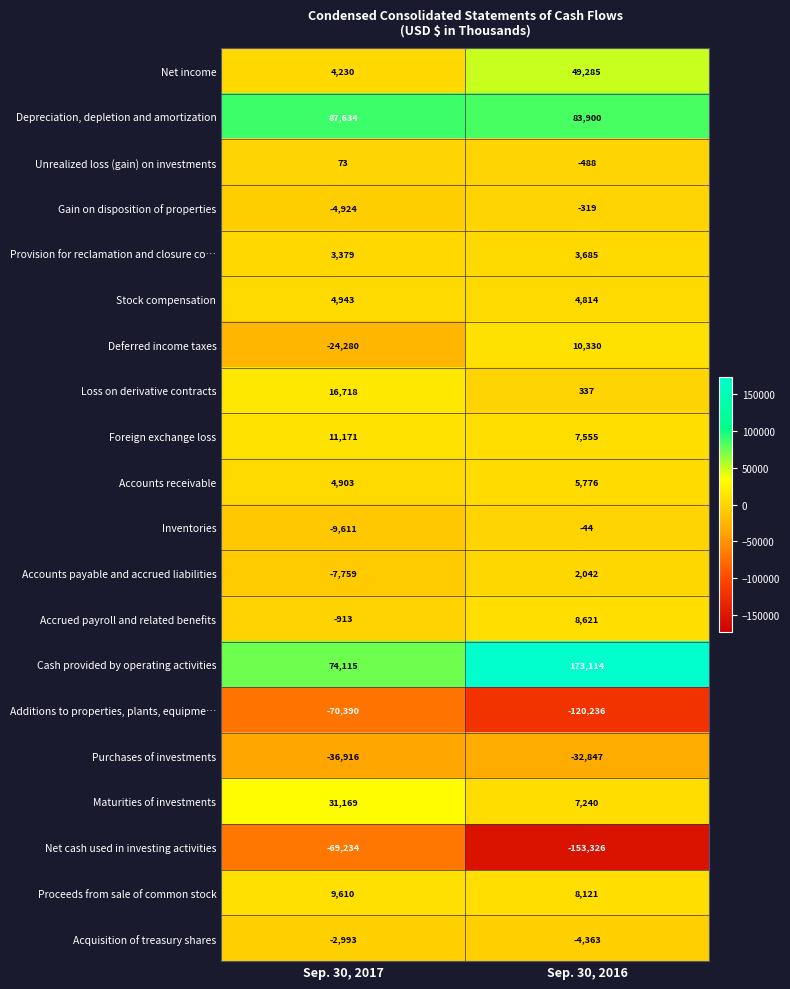

Rank the categories by Accounts receivable value from highest to lowest.

Sep. 30, 2016, Sep. 30, 2017